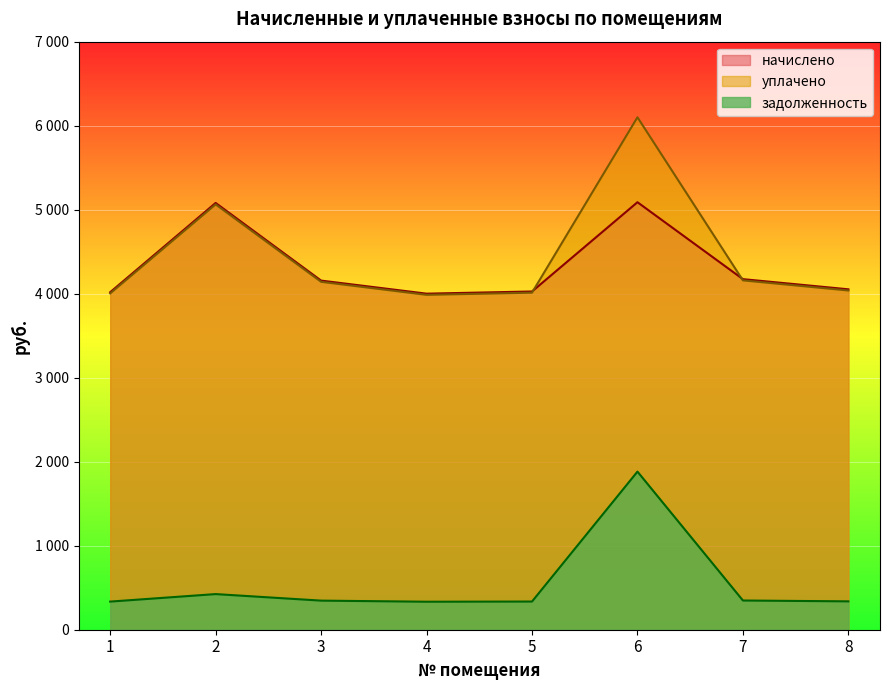

What is the average value of the уплачено series?

4437.9